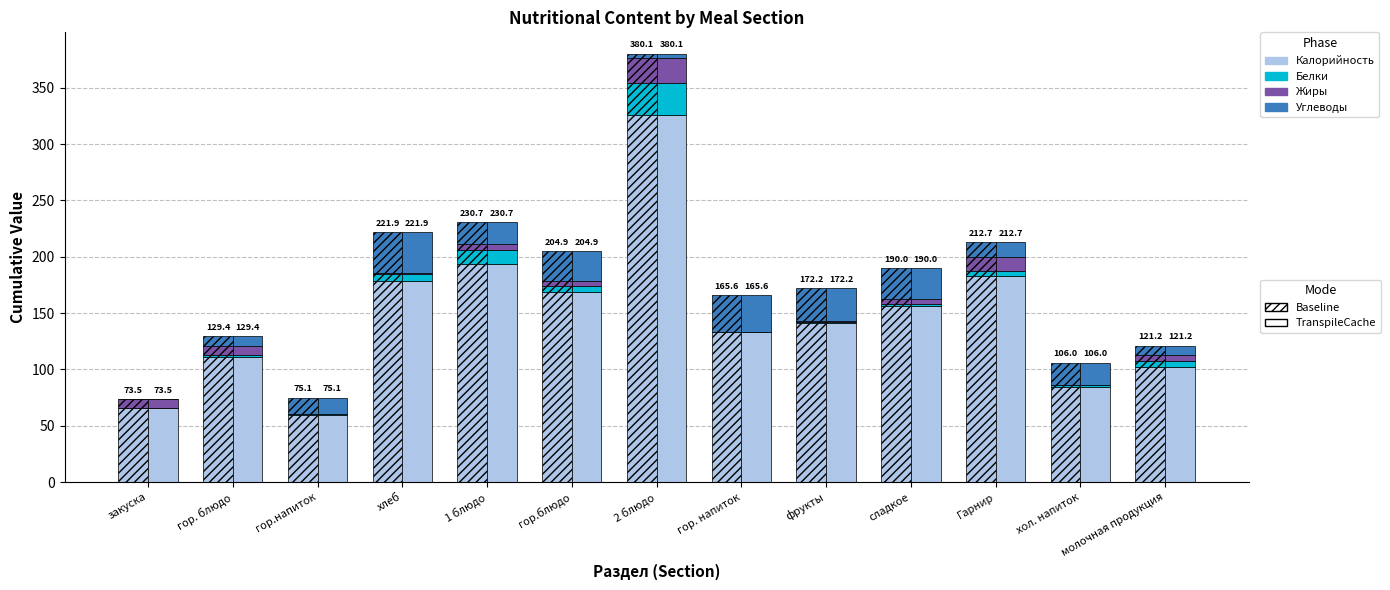

What are all the series names shown in the legend?

Калорийность, Белки, Жиры, Углеводы